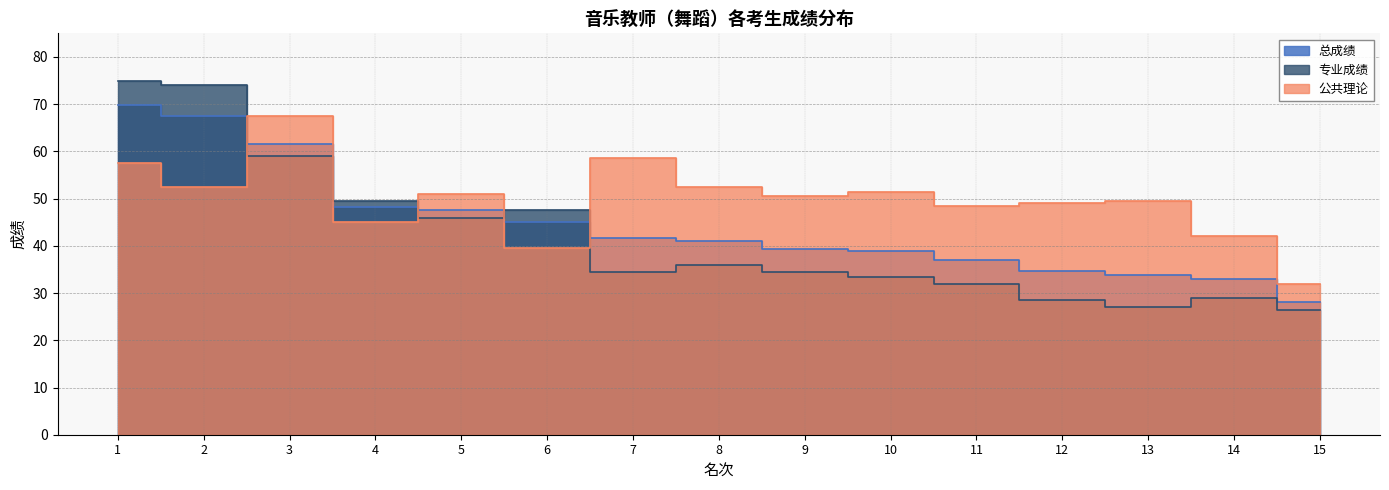

What is the value of the 公共理论 point at the 2nd from the left?

52.5